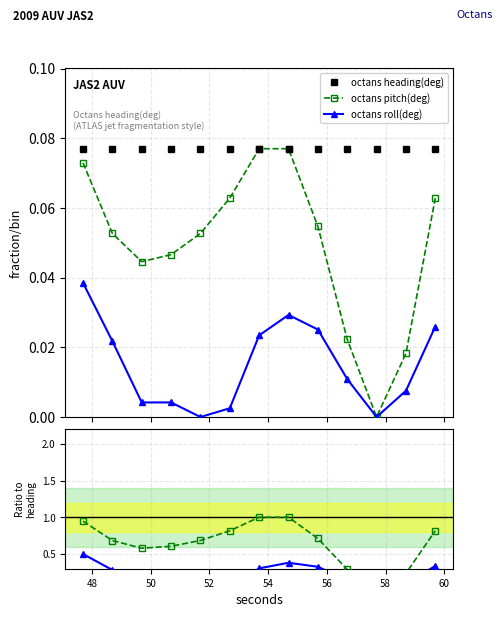

True or false: pitch ratio has more than 2 points higher than both neighbors.

False